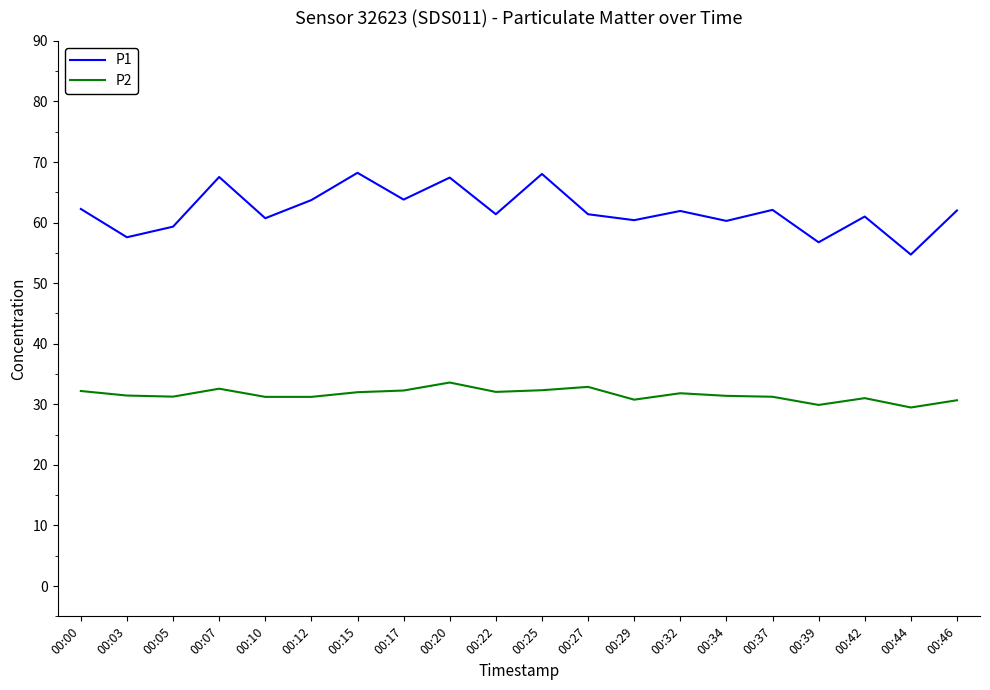

Does the chart display data point markers on the line(s)?

No